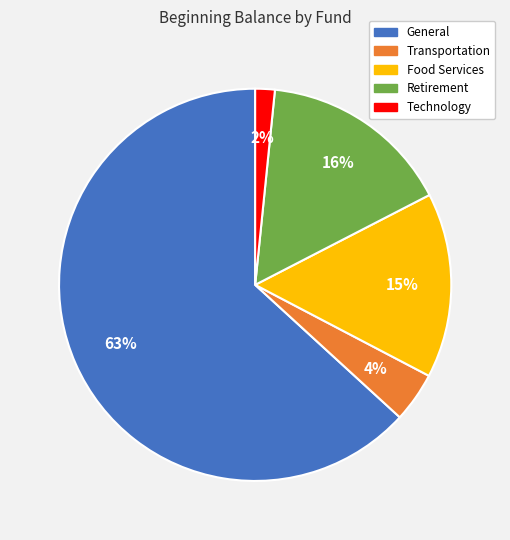

Do Transportation and Retirement together represent more than half of the pie?

No